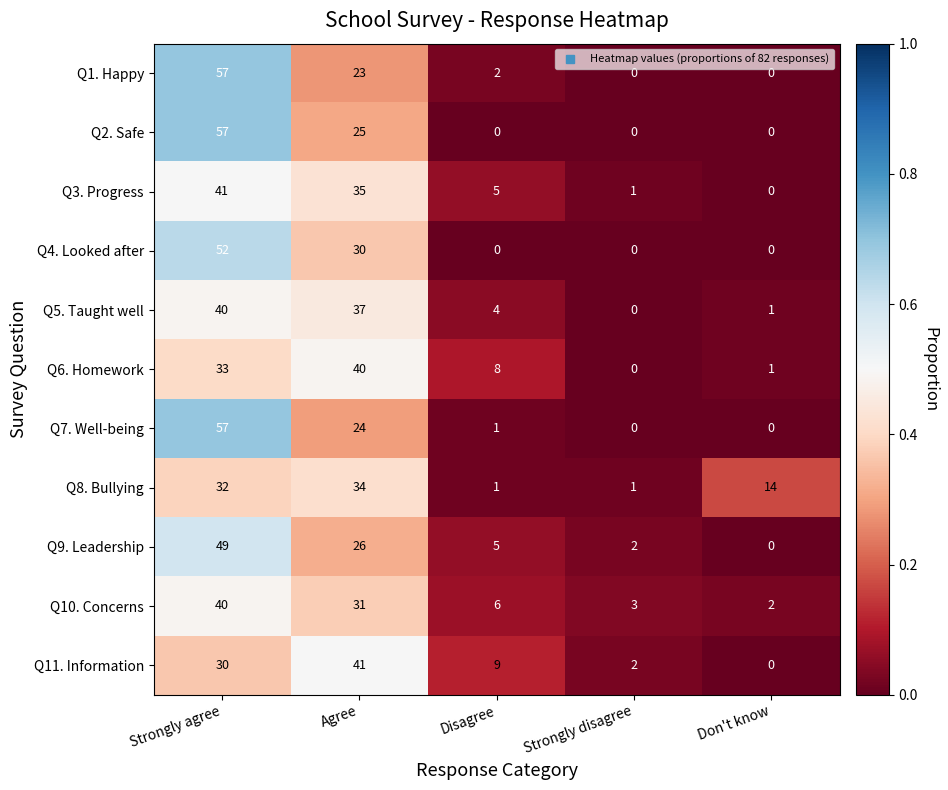

How many categories are shown in the chart?

5